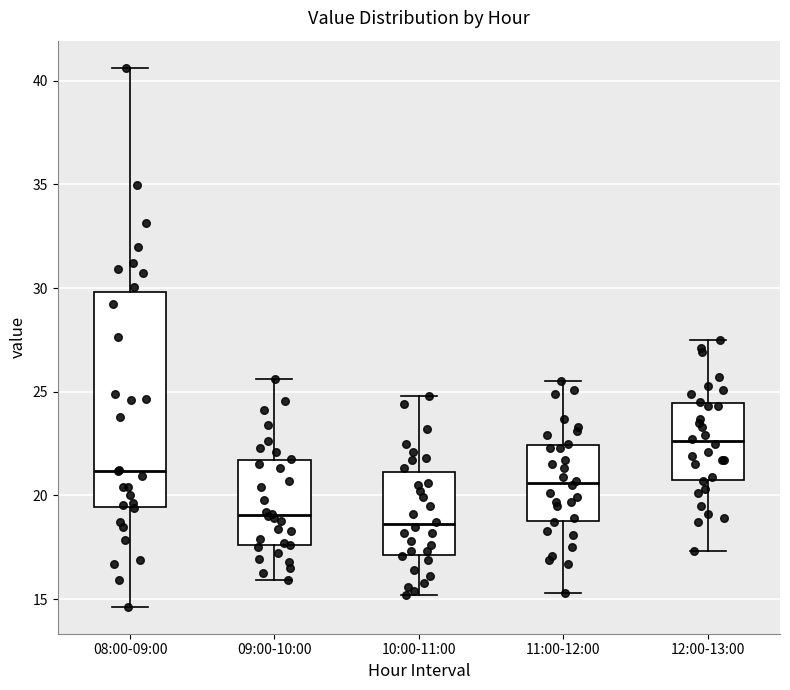

Reading left to right, read every box against the y-axis: the position of its median line, the range the box covers, and the ends of its whiskers. The values are not printed on the chart, so give them approximately, as read against the axis.

08:00-09:00: median 21.0, box 19.5 to 30.0, whiskers 14.5 to 40.5
09:00-10:00: median 19.0, box 17.5 to 21.5, whiskers 16.0 to 25.5
10:00-11:00: median 18.5, box 17.0 to 21.0, whiskers 15.0 to 25.0
11:00-12:00: median 20.5, box 19.0 to 22.5, whiskers 15.5 to 25.5
12:00-13:00: median 22.5, box 21.0 to 24.5, whiskers 17.5 to 27.5